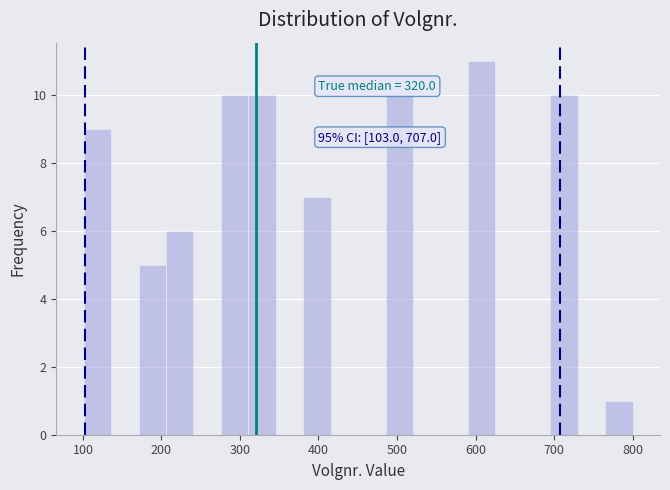

Around what value on the x-axis is the tallest bar? Give the approximate position of its centre, as read against the axis.

610